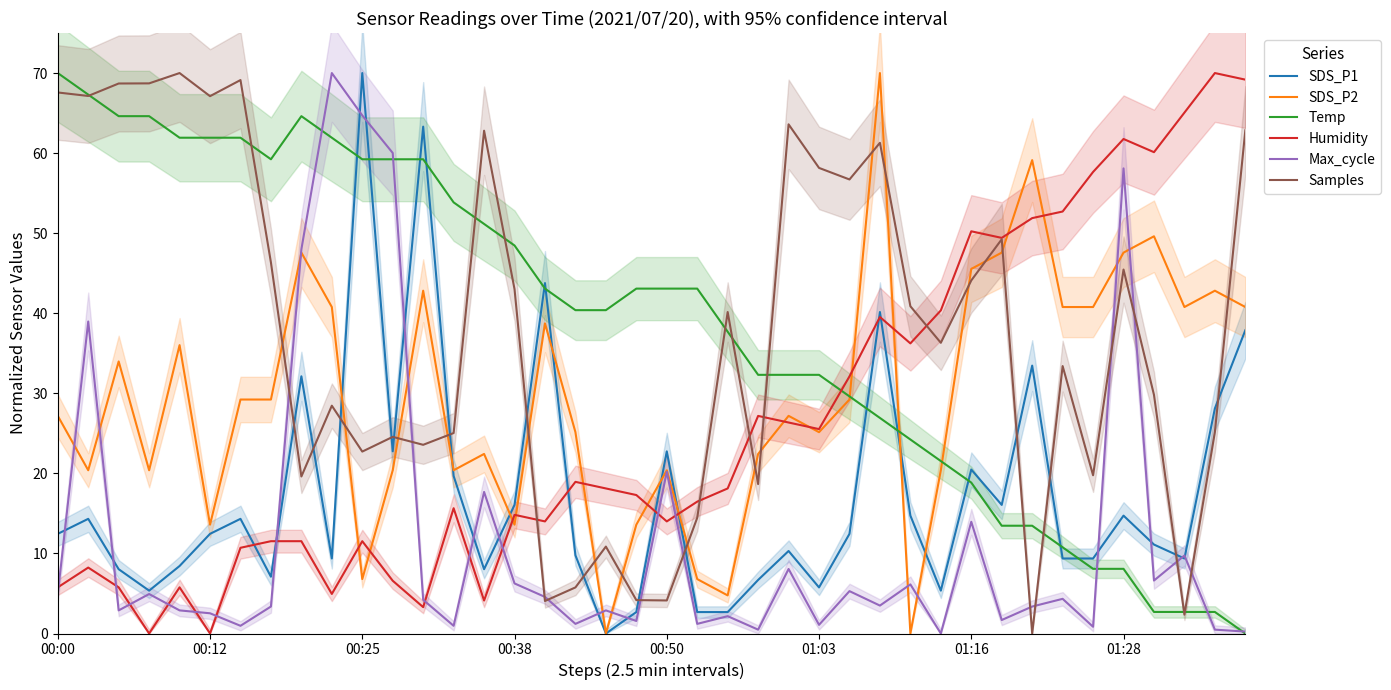

Which series has the widest spread of values?

SDS_P1